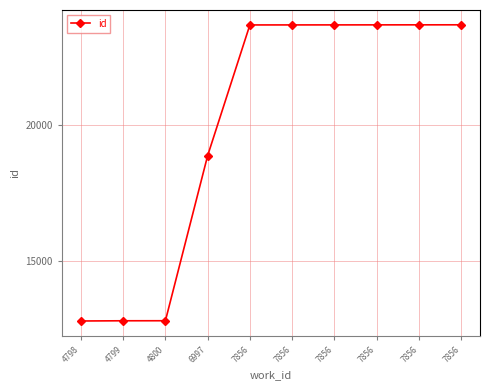

How many series are shown in this chart?

1